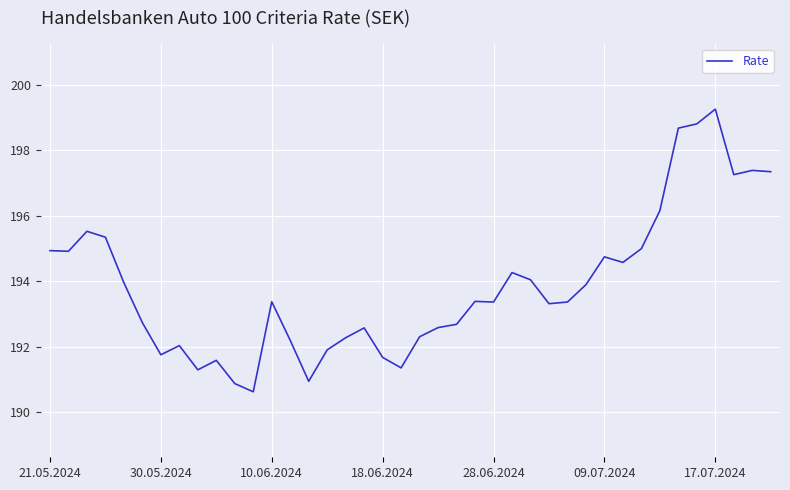

What is the difference between the maximum and minimum values?

8.6